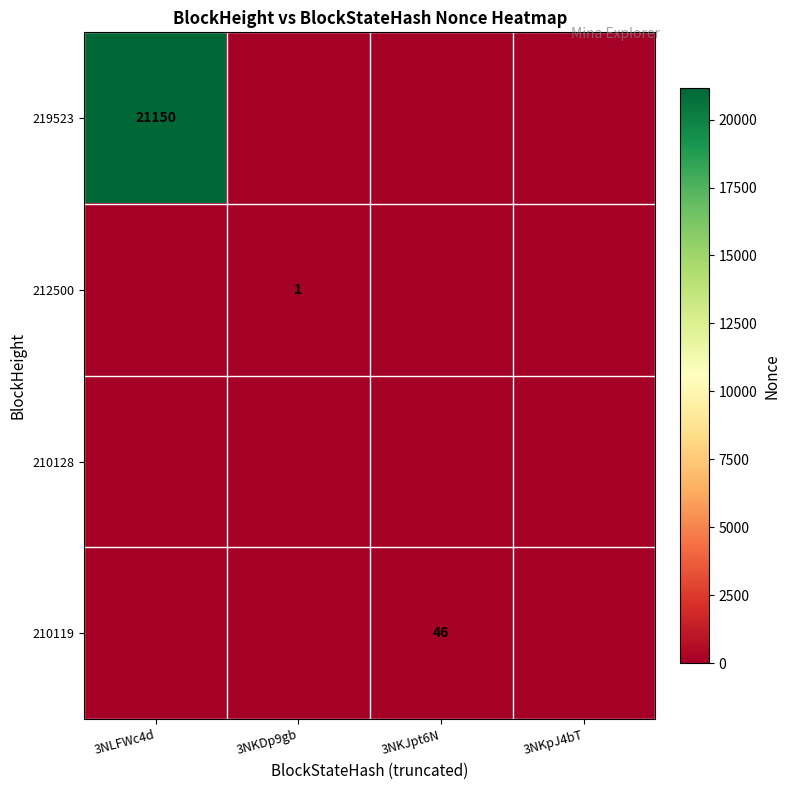

What is the difference between the highest and lowest values at 3NKDp9gb?

1